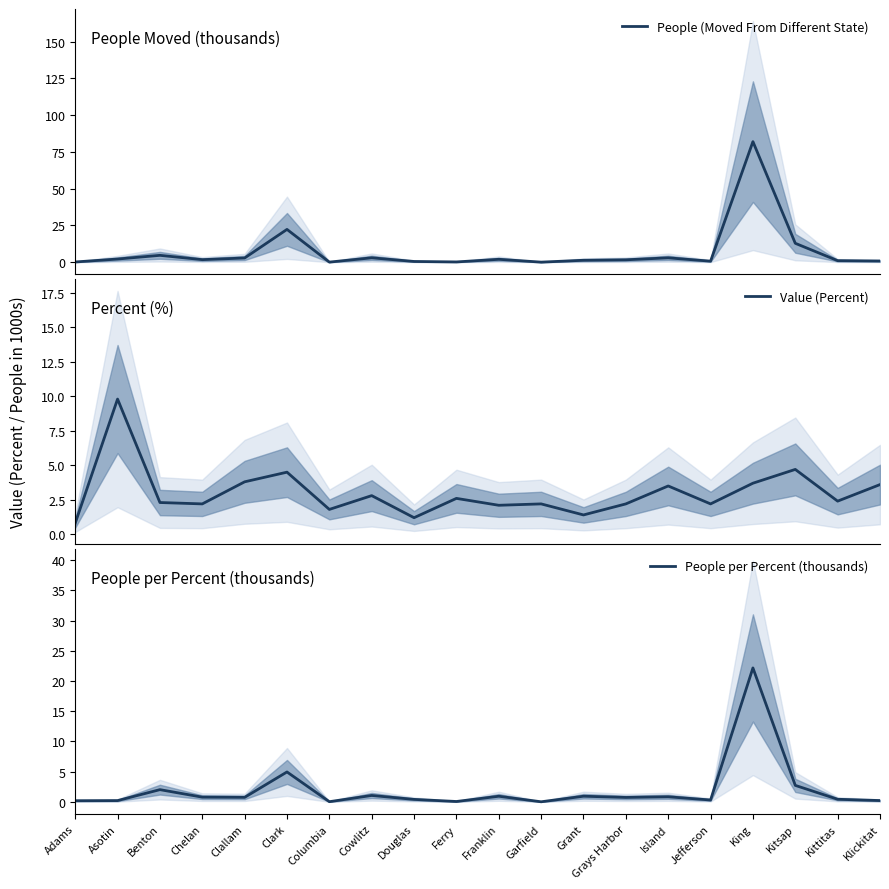

What is the difference between the Value (Percent) values at Island and Clallam?

0.3